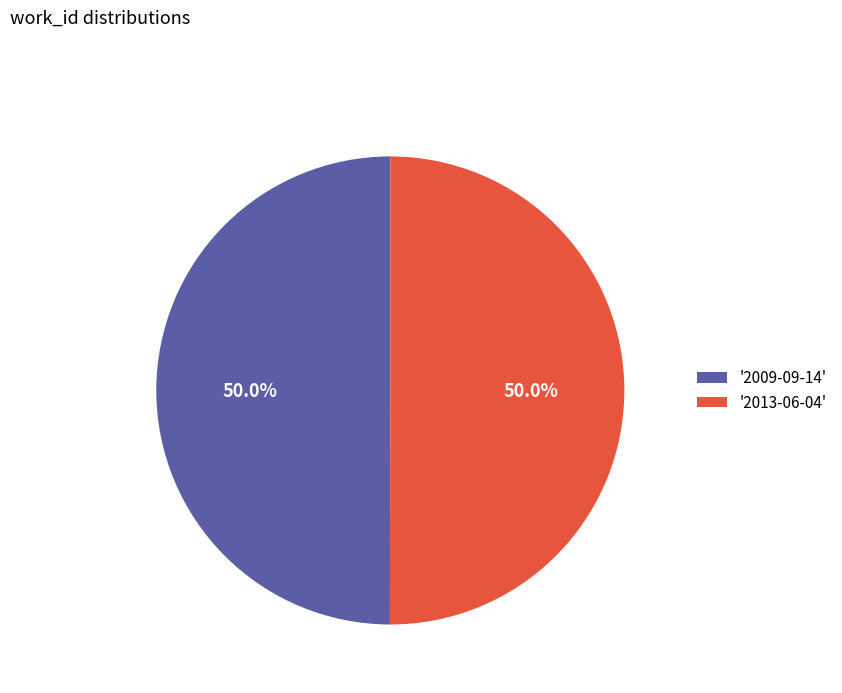

Combined, what portion of the pie is '2013-06-04' and '2009-09-14'?

100.0%